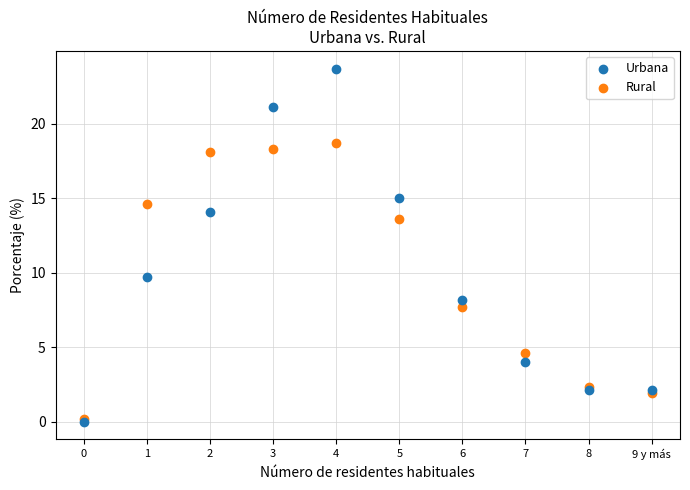

Across all series, what Y value is closest to 11?

9.7